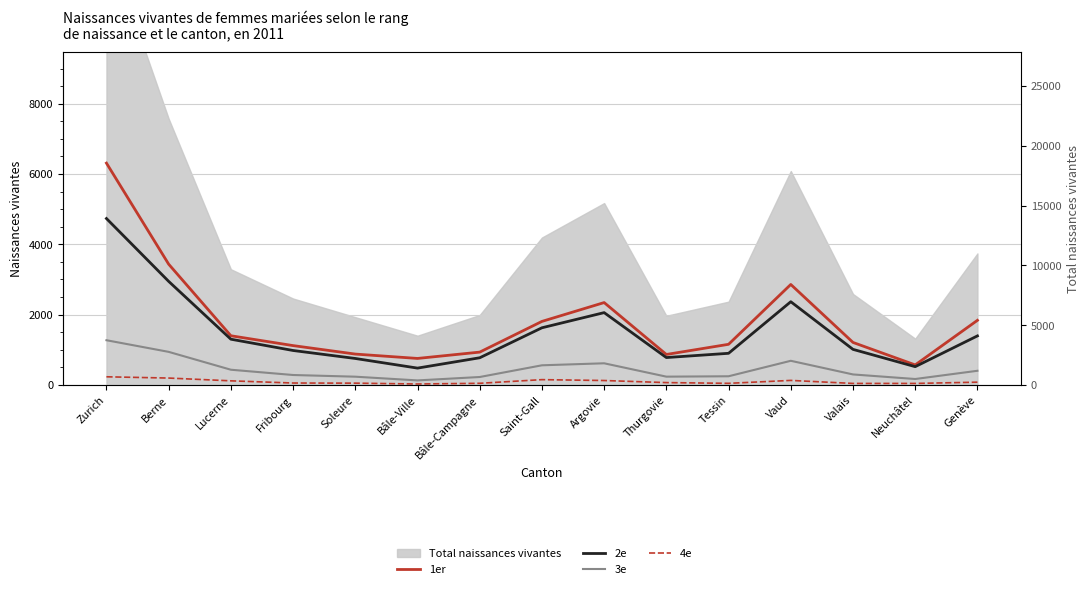

What is the label of the 10th point from the right?

Bâle-Ville